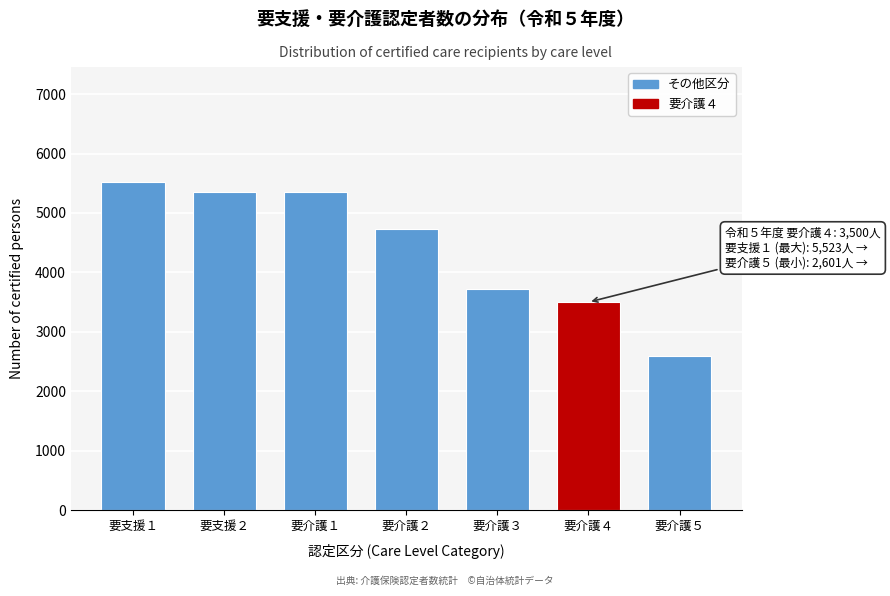

What is the value of the 2nd bar from the left?

5360